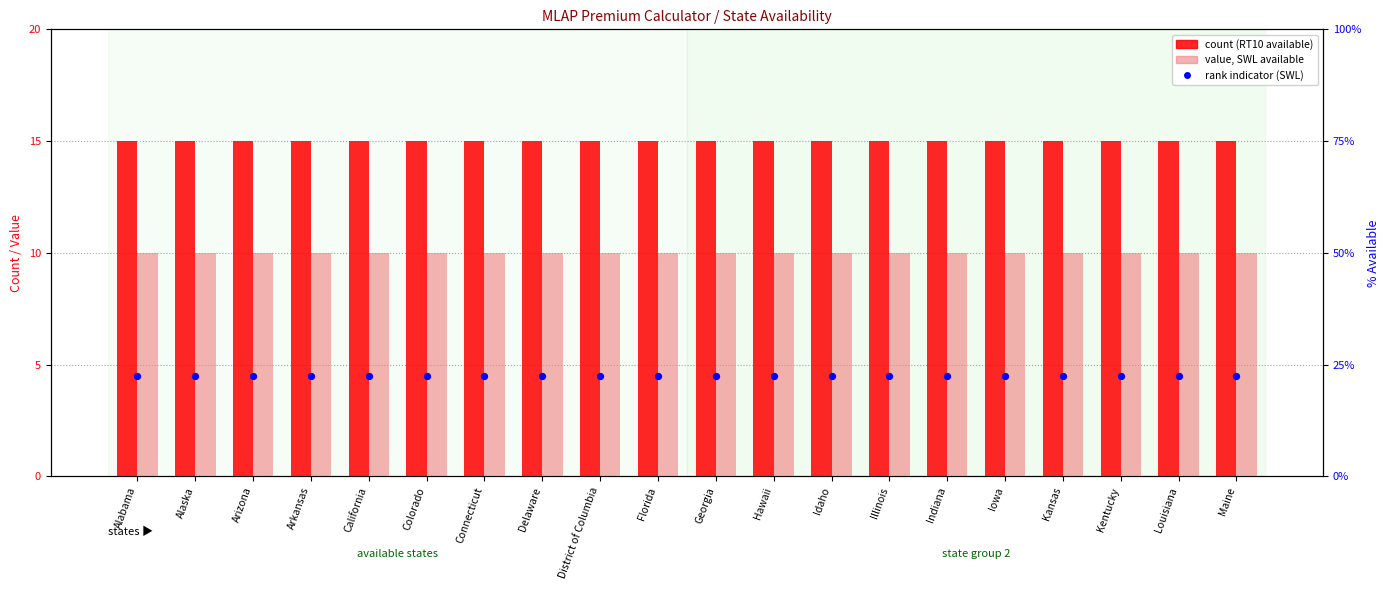

Is the value of SWL (Whole Life) at Delaware greater than the value of SWL rank indicator at Hawaii?

Yes